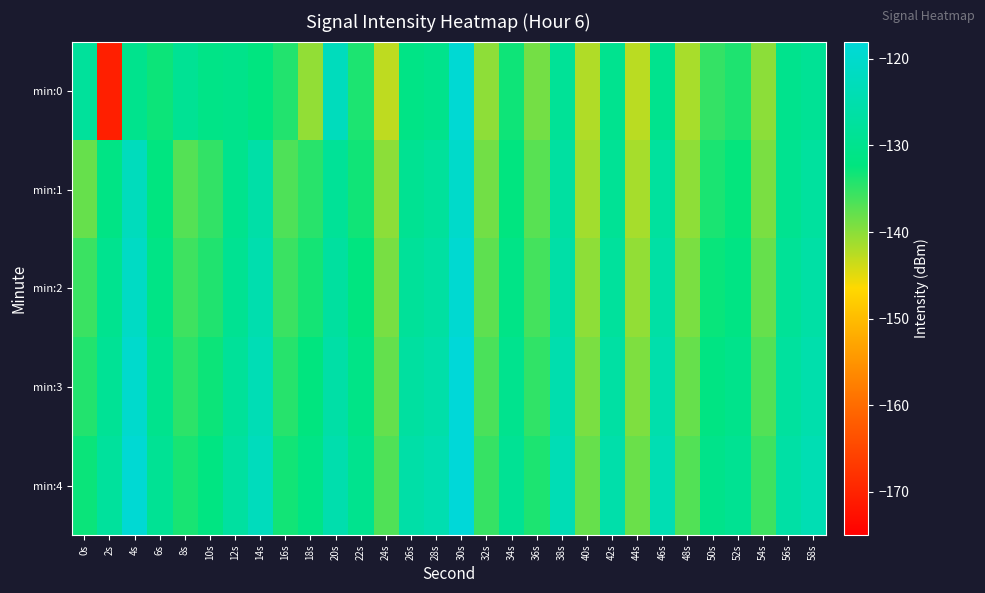

Reading left to right, what are all the values shown in this chart?

min:0: 0s=-127.8	2s=-170.6	4s=-130.1	6s=-133.0	8s=-128.8	10s=-131.1	12s=-130.5	14s=-132.1	16s=-134.2	18s=-140.4	20s=-122.5	22s=-133.9	24s=-142.9	26s=-131.2	28s=-130.2	30s=-118.9	32s=-140.2	34s=-133.1	36s=-138.7	38s=-128.4	40s=-142.1	42s=-129.8	44s=-142.7	46s=-129.8	48s=-141.7	50s=-135.2	52s=-133.9	54s=-140.1	56s=-130.1	58s=-128.7
min:1: 0s=-138.0	2s=-131.3	4s=-122.5	6s=-132.1	8s=-137.0	10s=-135.0	12s=-130.0	14s=-125.9	16s=-136.6	18s=-134.5	20s=-128.5	22s=-133.2	24s=-140.1	26s=-129.3	28s=-127.8	30s=-120.4	32s=-138.6	34s=-132.1	36s=-137.2	38s=-126.9	40s=-141.3	42s=-128.7	44s=-141.5	46s=-127.3	48s=-140.2	50s=-133.8	52s=-132.5	54s=-139.1	56s=-129.6	58s=-127.4
min:2: 0s=-135.5	2s=-129.8	4s=-121.3	6s=-131.2	8s=-135.8	10s=-134.1	12s=-129.2	14s=-124.7	16s=-135.5	18s=-133.4	20s=-127.2	22s=-132.1	24s=-139.0	26s=-128.1	28s=-126.7	30s=-119.3	32s=-137.5	34s=-131.0	36s=-136.1	38s=-125.8	40s=-140.2	42s=-127.6	44s=-140.4	46s=-126.2	48s=-139.1	50s=-132.7	52s=-131.4	54s=-138.0	56s=-128.5	58s=-126.3
min:3: 0s=-134.2	2s=-128.7	4s=-120.1	6s=-130.1	8s=-134.7	10s=-133.0	12s=-128.1	14s=-123.6	16s=-134.4	18s=-132.3	20s=-126.1	22s=-131.0	24s=-137.9	26s=-127.0	28s=-125.6	30s=-118.2	32s=-136.4	34s=-129.9	36s=-135.0	38s=-124.7	40s=-139.1	42s=-126.5	44s=-139.3	46s=-125.1	48s=-138.0	50s=-131.6	52s=-130.3	54s=-136.9	56s=-127.4	58s=-125.2
min:4: 0s=-132.9	2s=-127.6	4s=-118.9	6s=-129.0	8s=-133.6	10s=-131.9	12s=-127.0	14s=-122.5	16s=-133.3	18s=-131.2	20s=-125.0	22s=-129.9	24s=-136.8	26s=-125.9	28s=-124.5	30s=-117.1	32s=-135.3	34s=-128.8	36s=-133.9	38s=-123.6	40s=-138.0	42s=-125.4	44s=-138.2	46s=-124.0	48s=-136.9	50s=-130.5	52s=-129.2	54s=-135.8	56s=-126.3	58s=-124.1